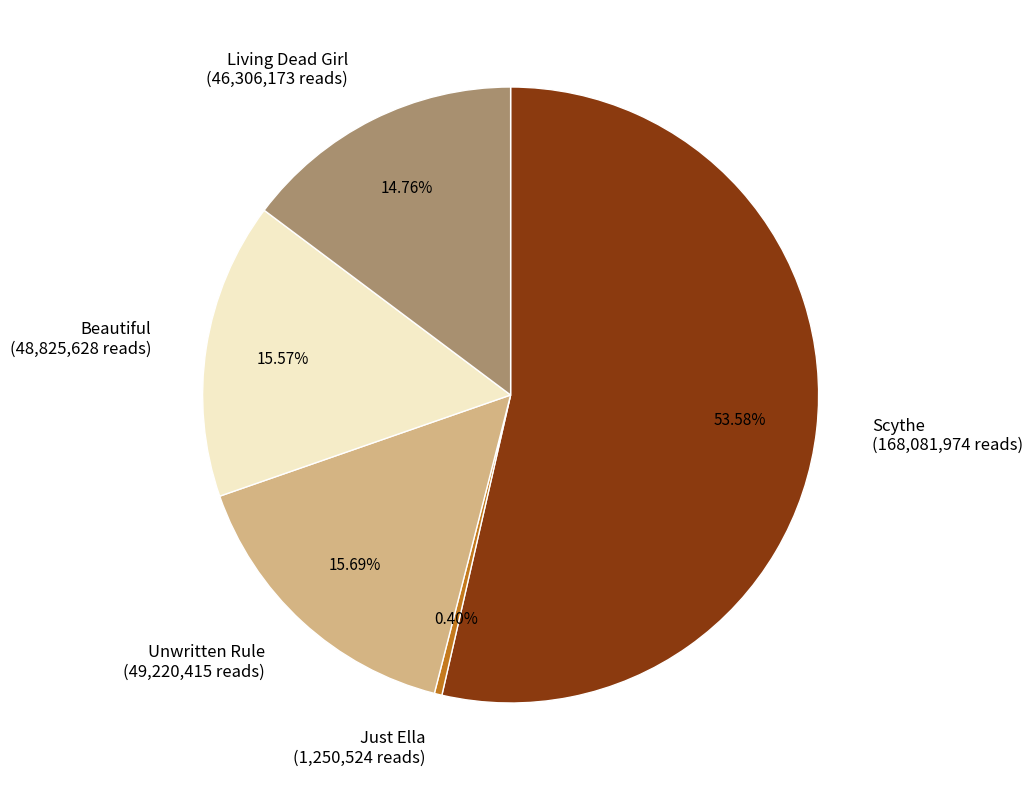

To the nearest percent, what is the difference between the largest and smallest slice percentages?

53%